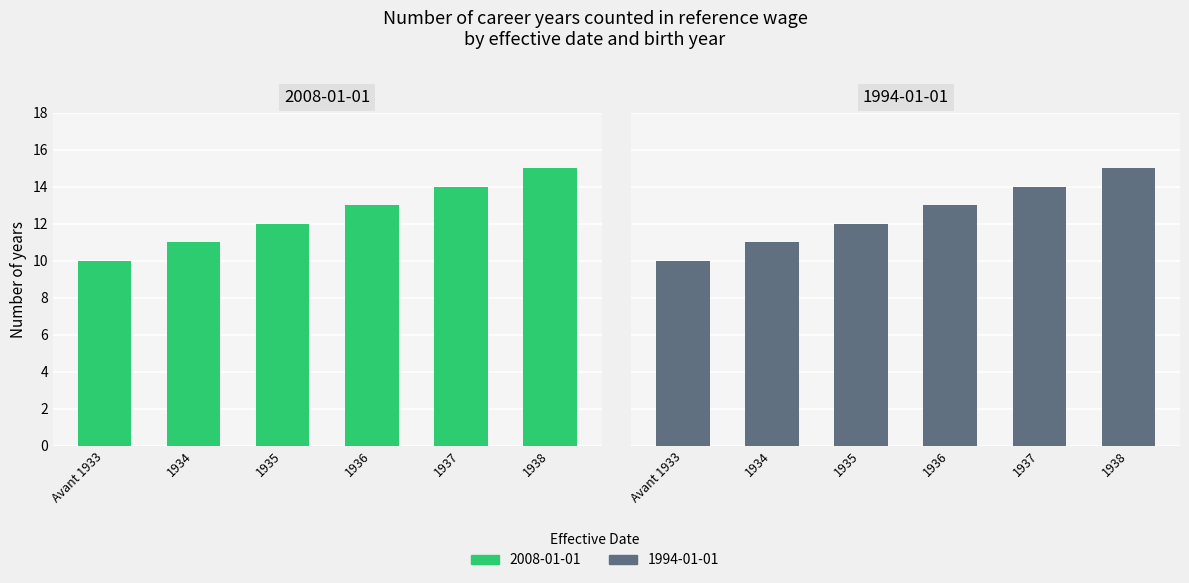

List the series in order of their peak value, highest first.

2008-01-01, 1994-01-01